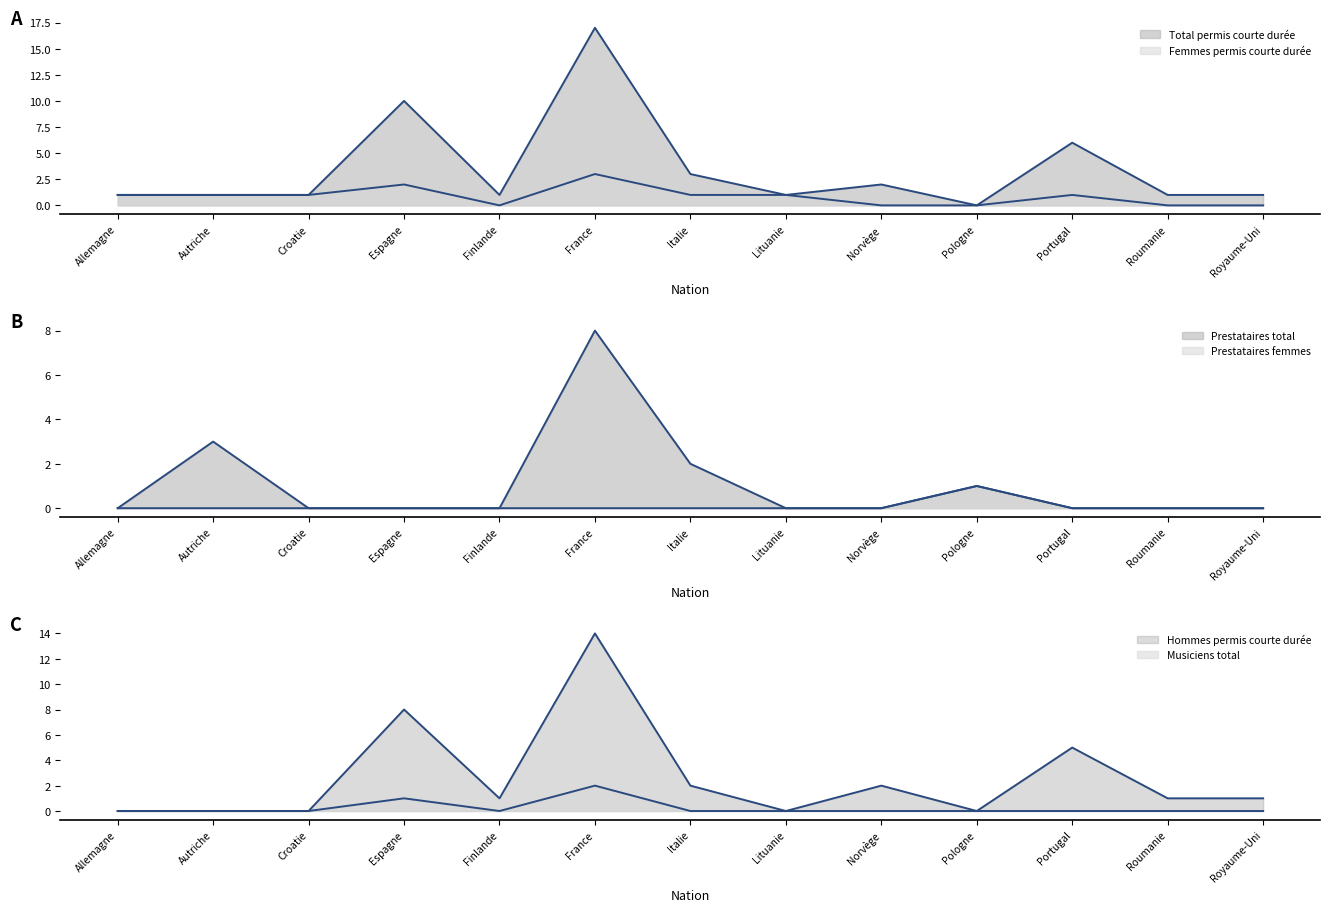

Which series has the largest total across all categories?

Total permis courte durée